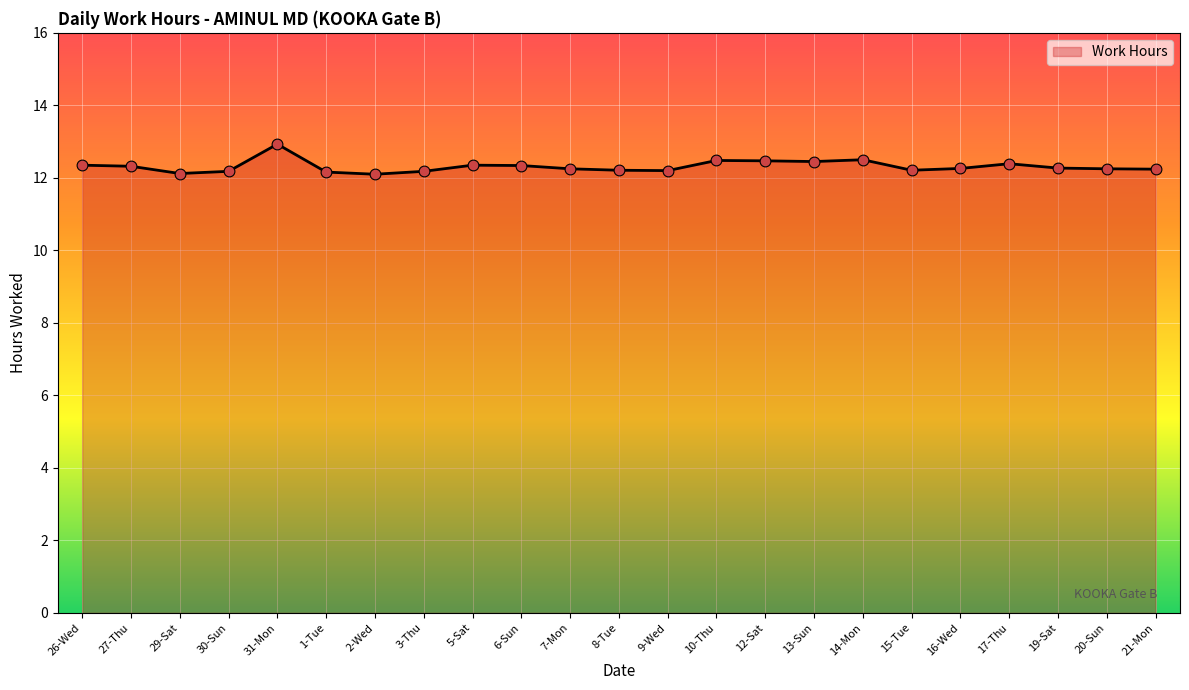

Between 16-Wed and 2-Wed, which is larger?

16-Wed